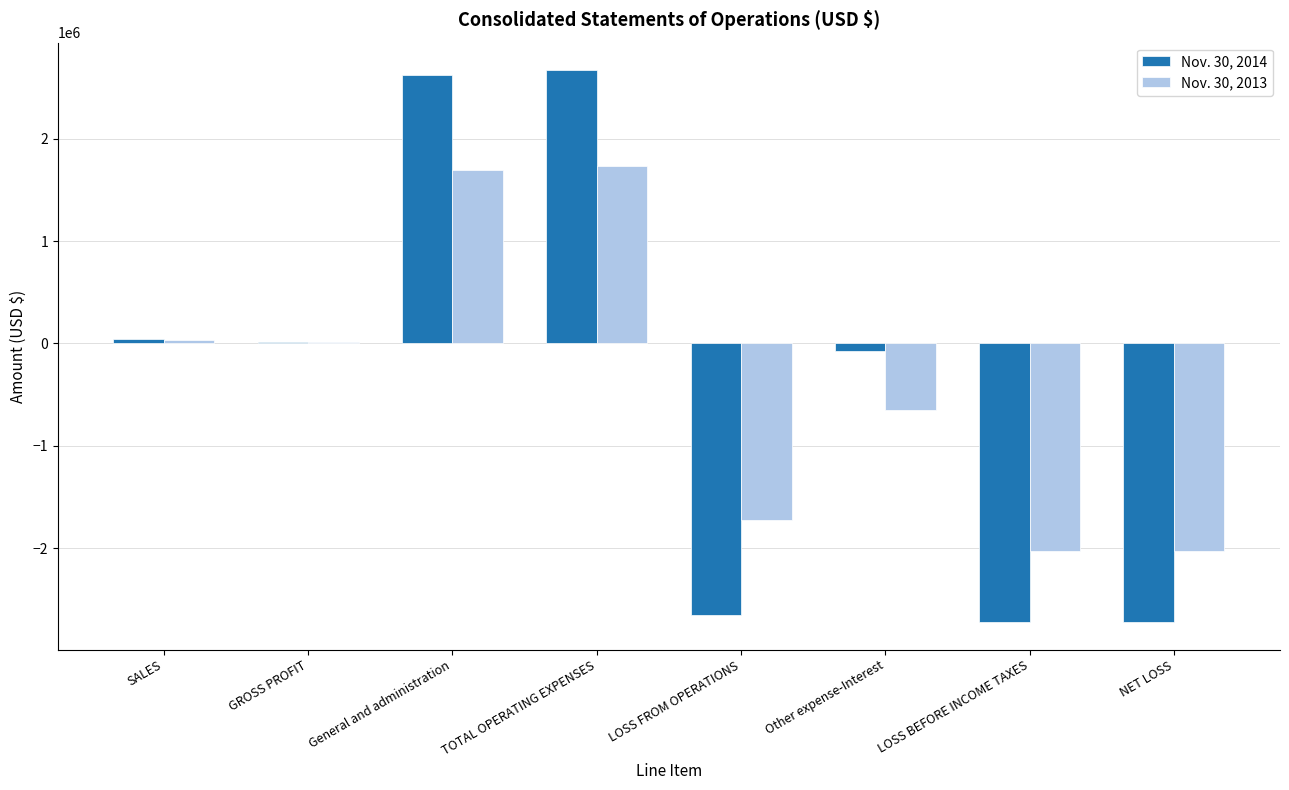

What is the total value across all series at TOTAL OPERATING EXPENSES?

4406727